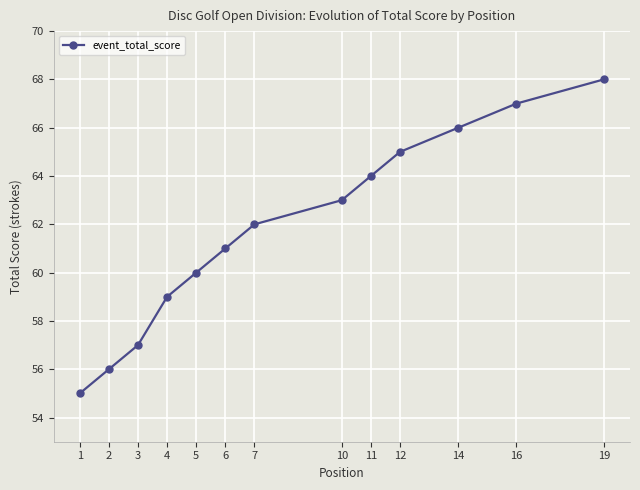

Is this an area chart (filled region under the line)?

No